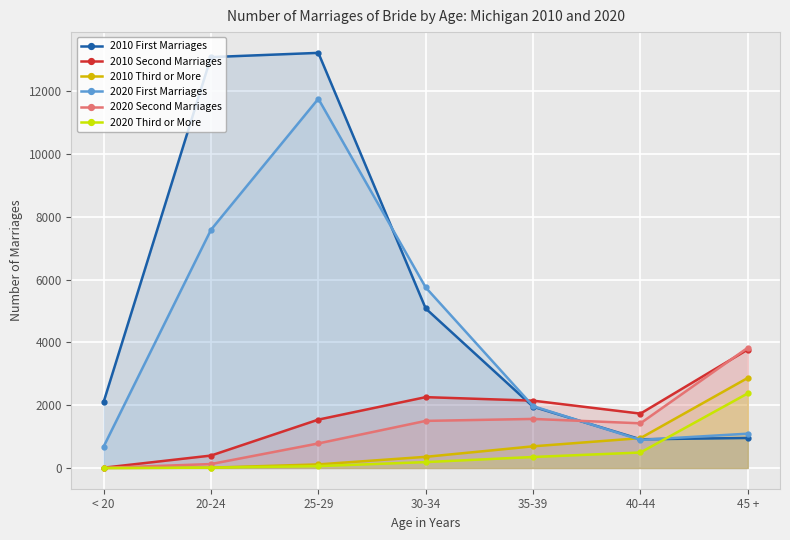

Reading right to left, extract all data points from this chart.

2010 First Marriages: 956	914	1952	5082	13228	13093	2102
2010 Second Marriages: 3775	1732	2145	2257	1541	395	8
2010 Third or More: 2870	951	690	355	114	10	0
2020 First Marriages: 1093	894	1971	5752	11765	7590	680
2020 Second Marriages: 3832	1423	1563	1500	782	125	3
2020 Third or More: 2378	493	350	187	59	10	0